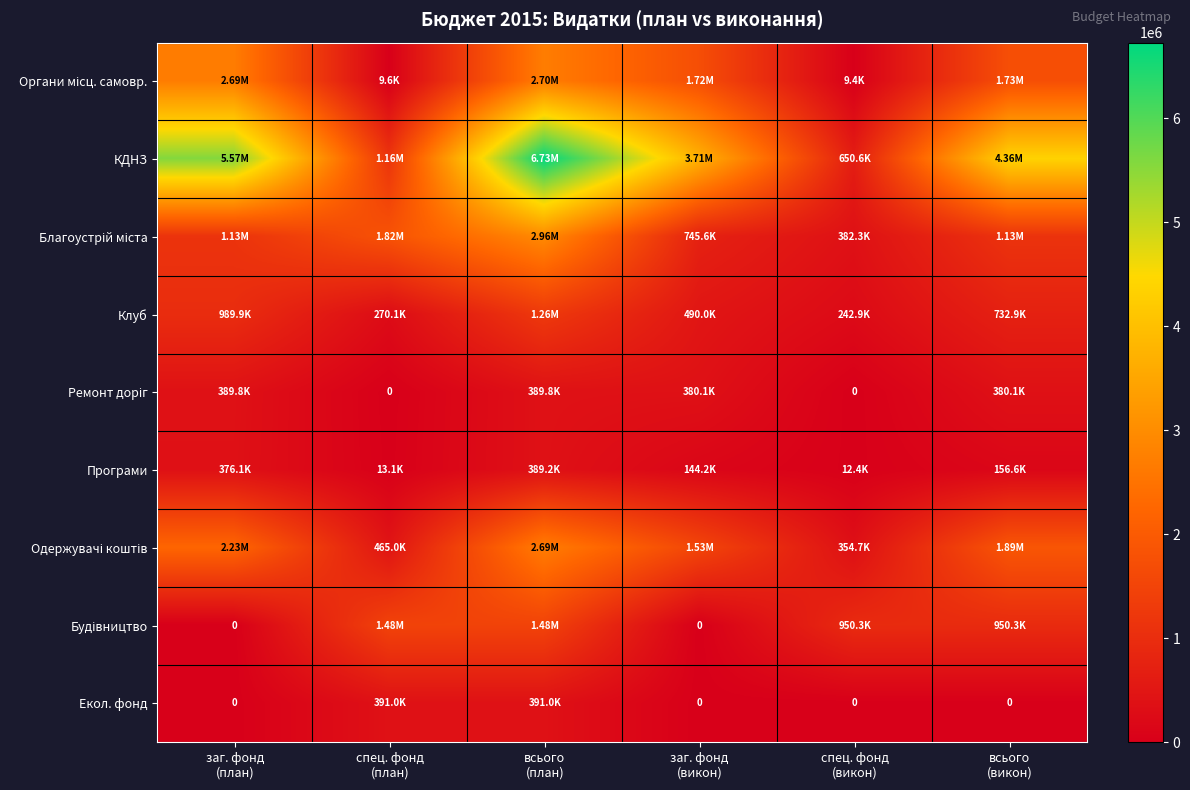

Which series has the largest total across all categories?

КДНЗ